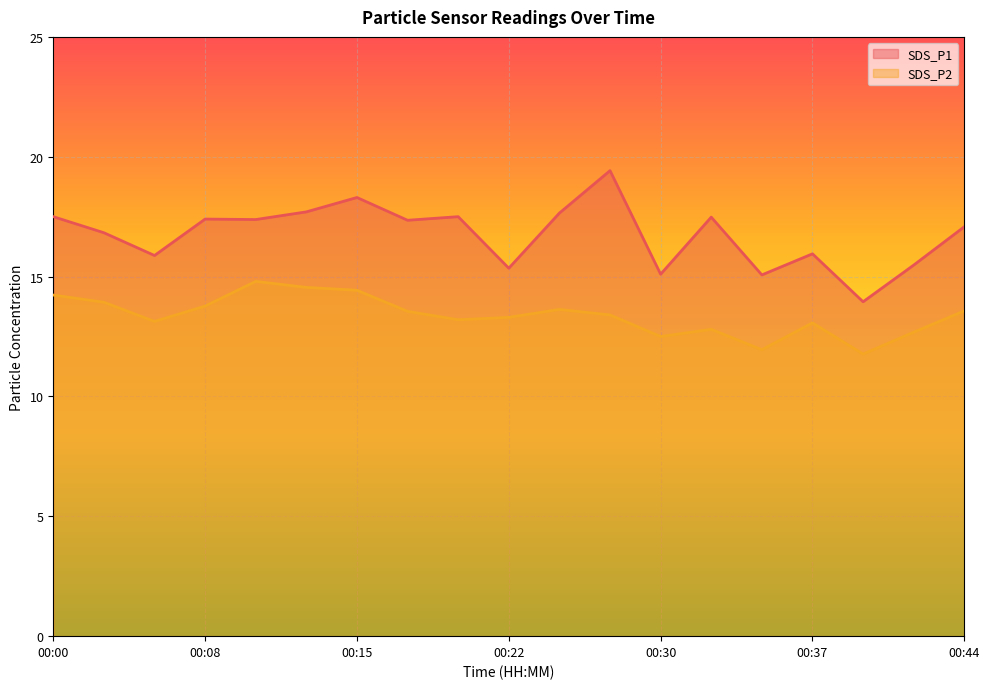

True or false: SDS_P1 and SDS_P2 intersect in this chart.

False